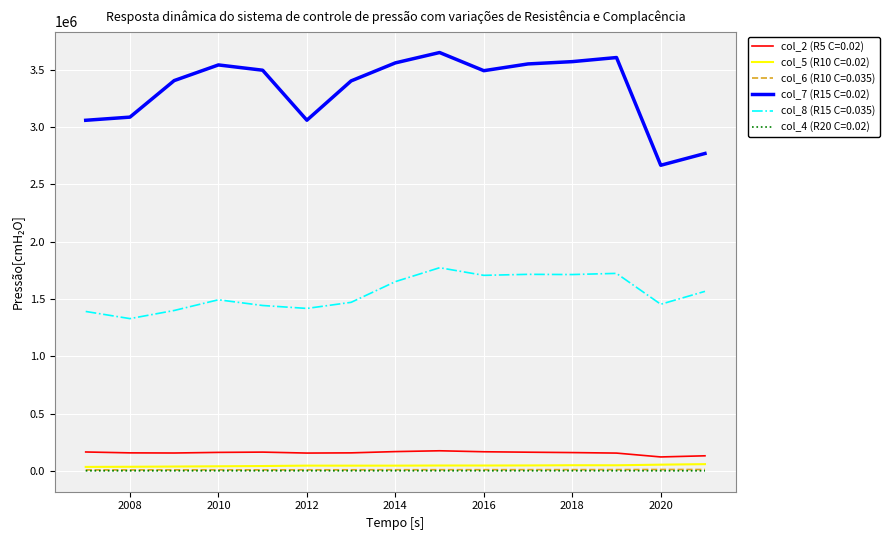

What are all the series names shown in the legend?

col_2 (R5 C=0.02), col_5 (R10 C=0.02), col_6 (R10 C=0.035), col_7 (R15 C=0.02), col_8 (R15 C=0.035), col_4 (R20 C=0.02)